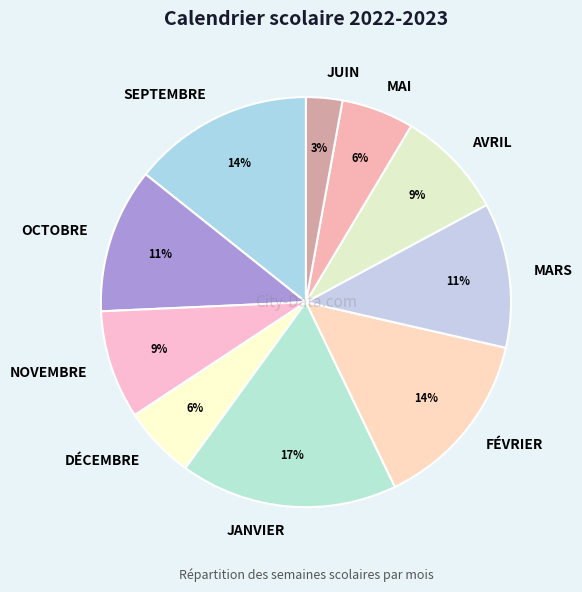

True or false: AVRIL accounts for 9% of the total.

True